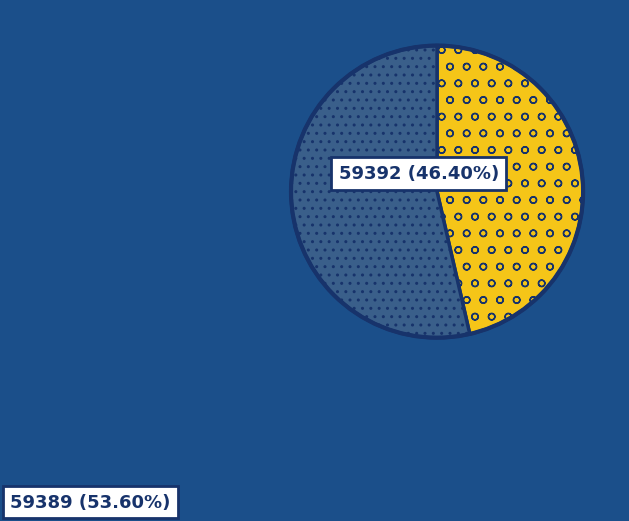

Does 59389 represent more than half of the total?

Yes